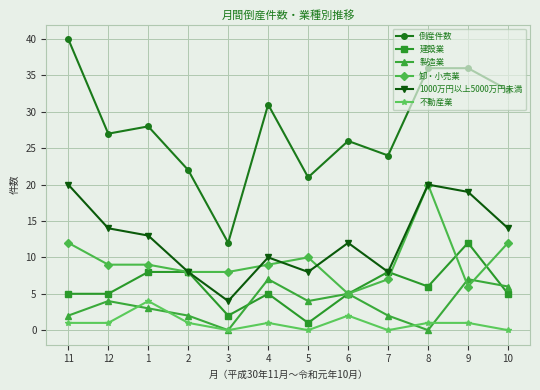

What is the label of the 11th point from the right?

12